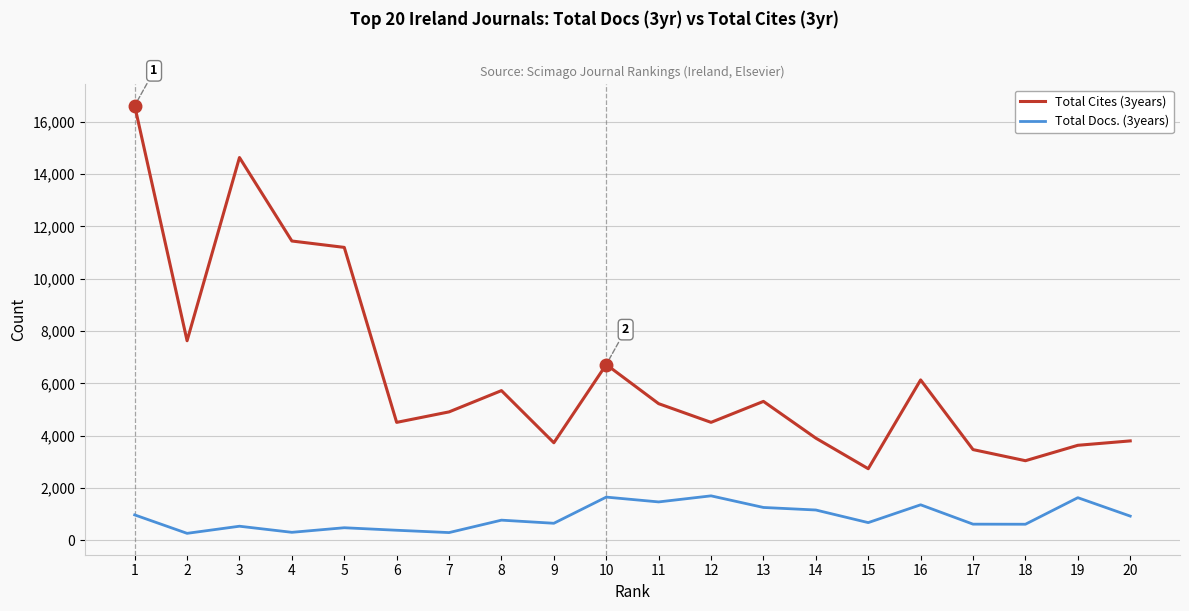

List the series in order of their peak value, lowest first.

Total Docs. (3years), Total Cites (3years)